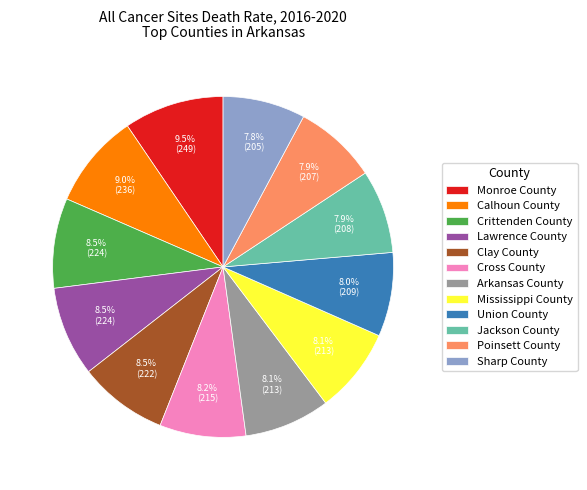

Combined, do Union County and Mississippi County account for over 50%?

No